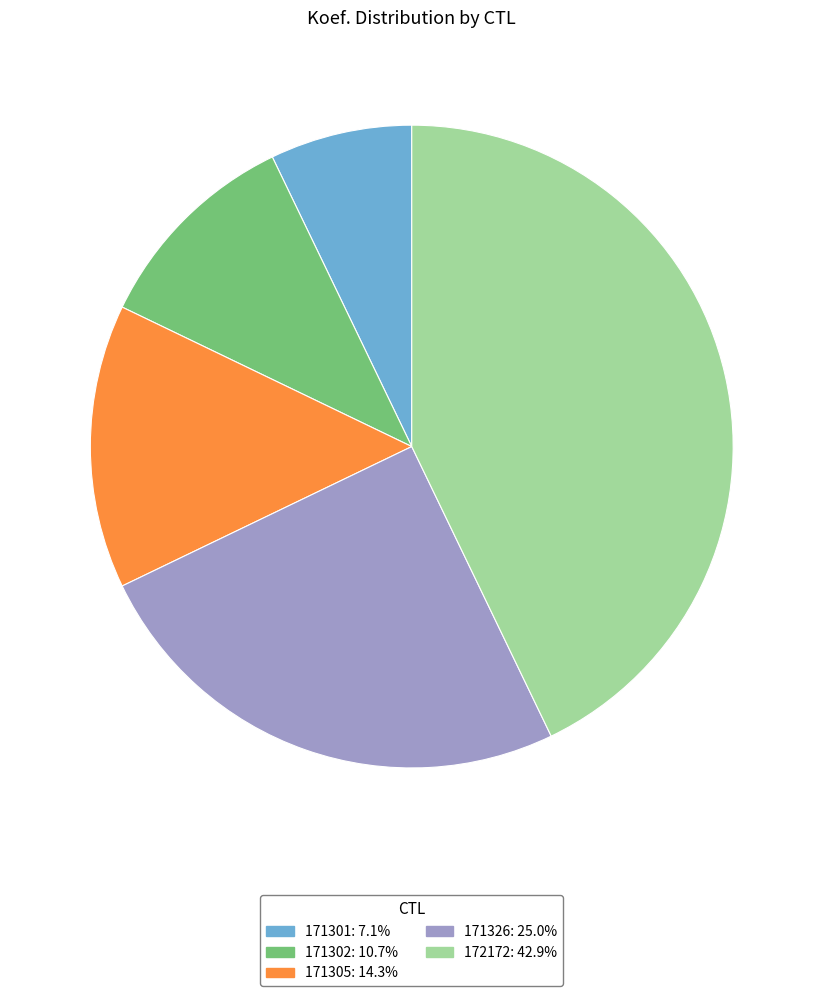

Does any single category account for the majority?

No